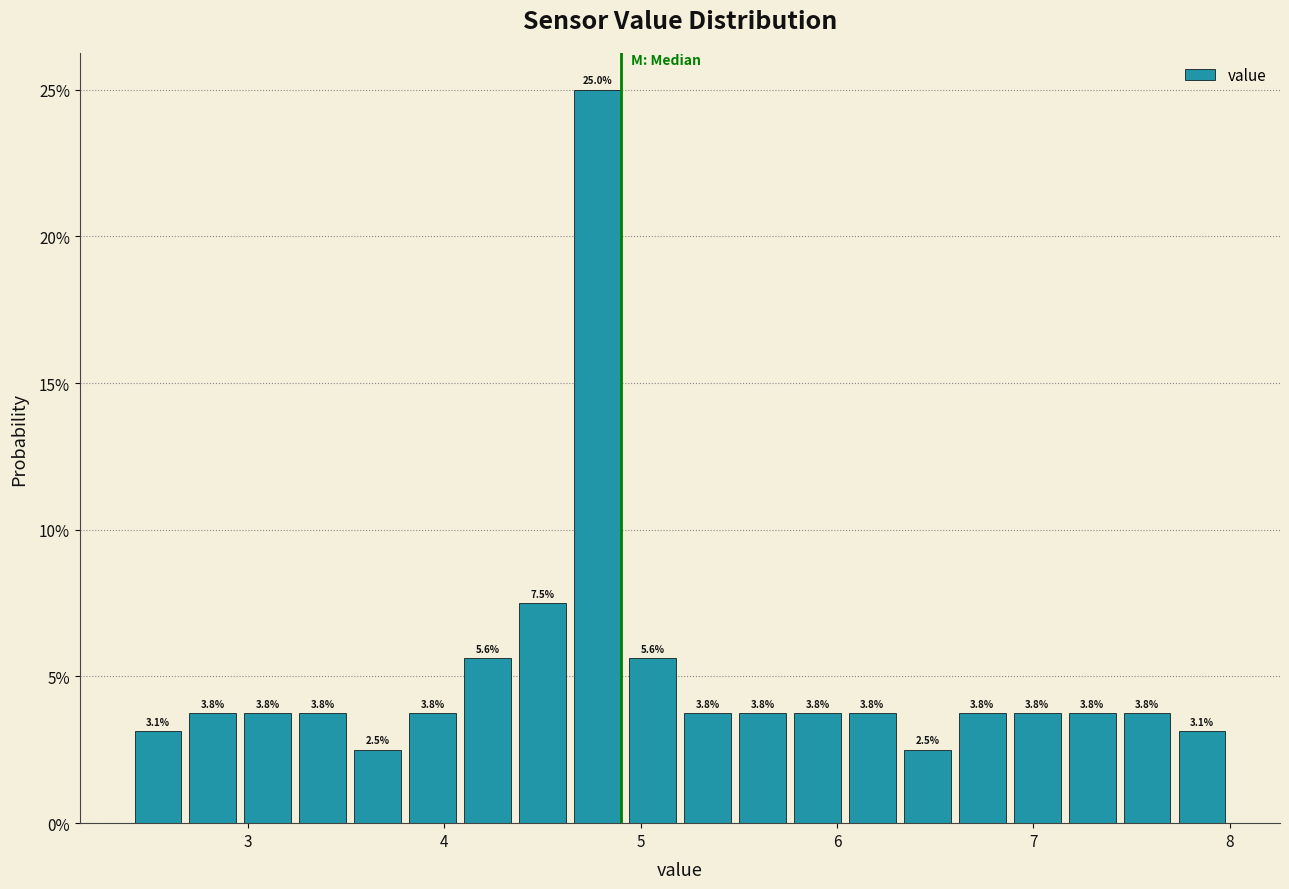

Read against the x-axis, roughly where is the centre of the tallest bar?

4.8